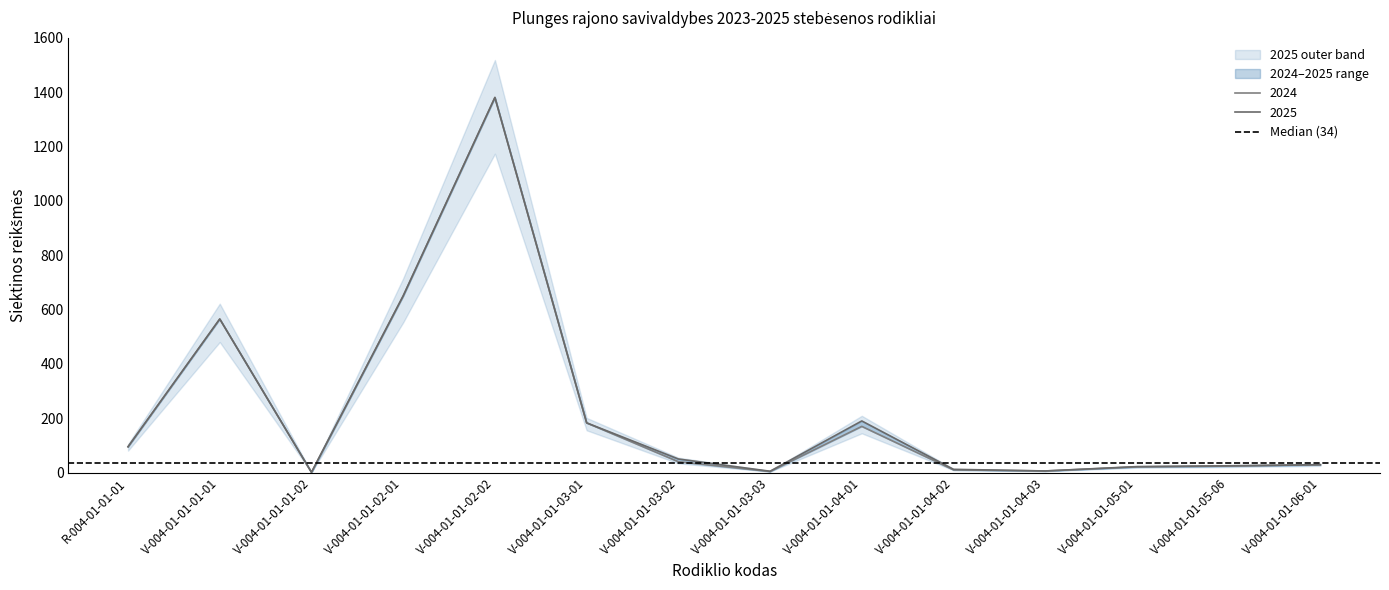

In 2025, how many points are higher than both neighbors (excluding endpoints)?

3